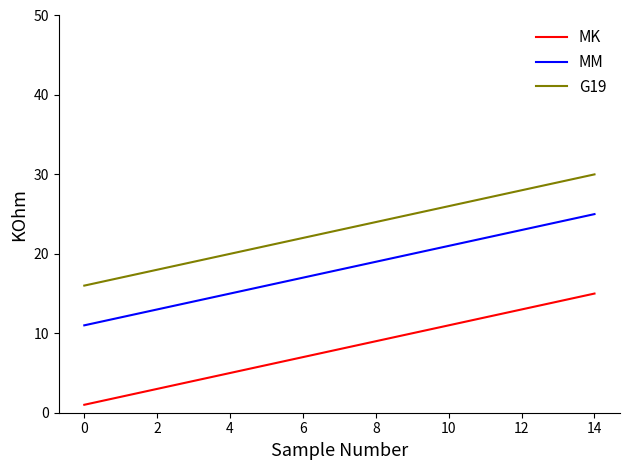

How many values in the MK series are below 8?

7